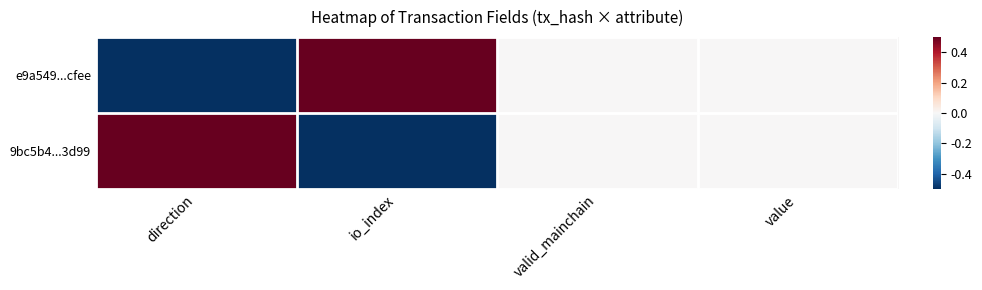

Reading left to right, what are all the values shown in this chart?

e9a549...cfee: direction=-0.5	io_index=0.5	valid_mainchain=0.0	value=0.0
9bc5b4...3d99: direction=0.5	io_index=-0.5	valid_mainchain=0.0	value=0.0